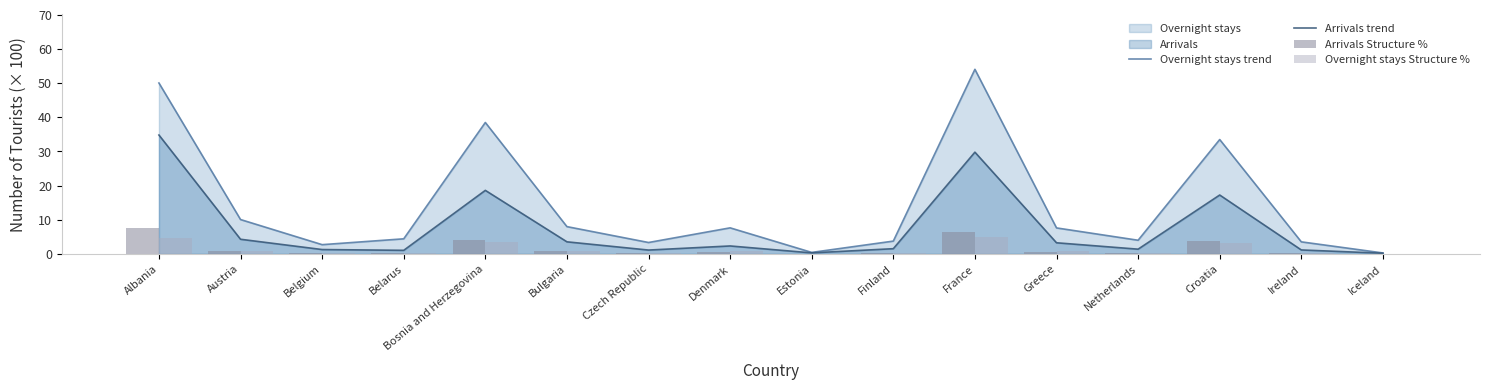

Is the value of Overnight stays trend at Bosnia and Herzegovina greater than the value of Arrivals trend at France?

Yes